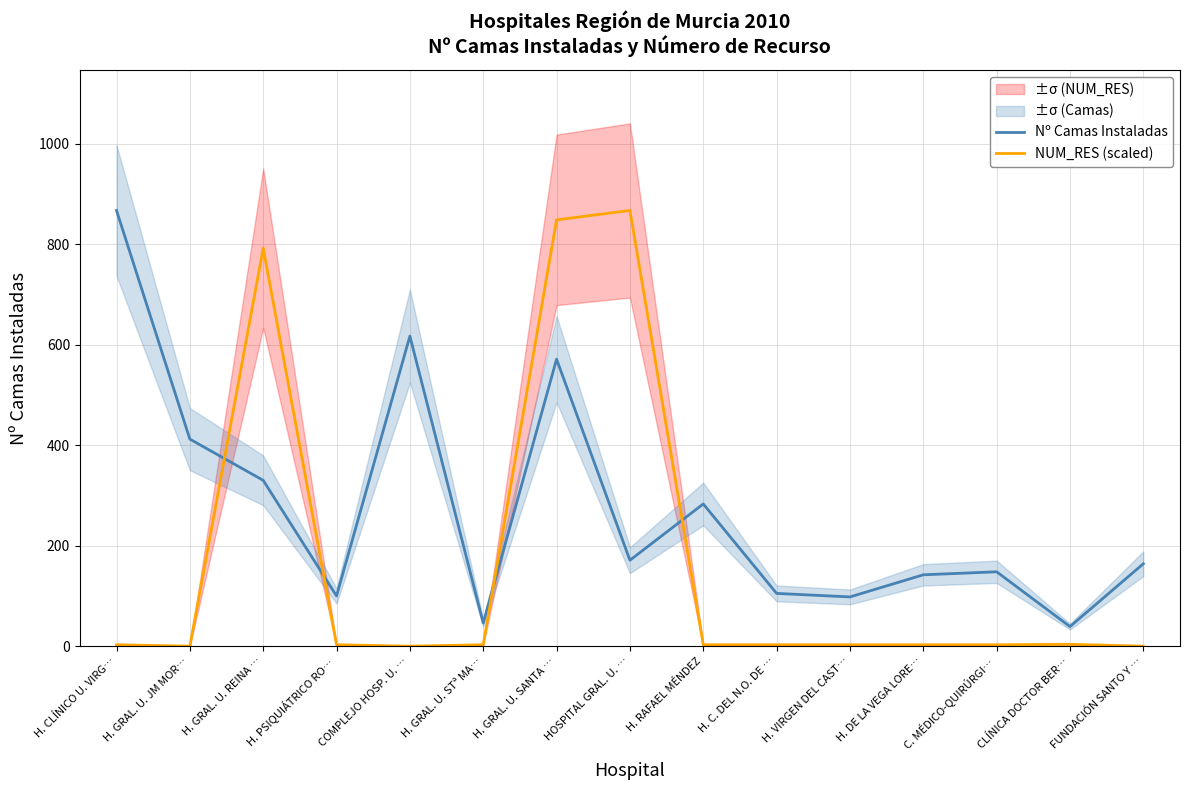

What is the average value of the Nº Camas Instaladas series?

272.9